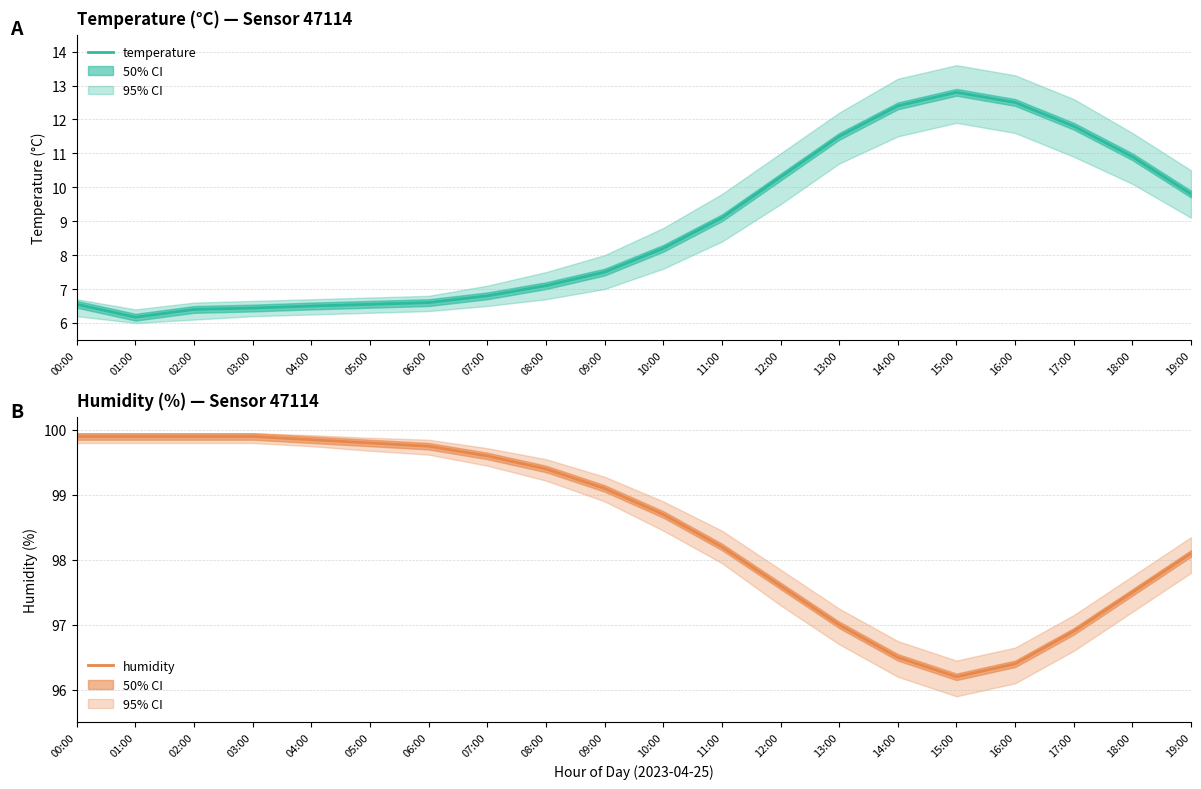

How many interior local valleys does the temperature series have?

1